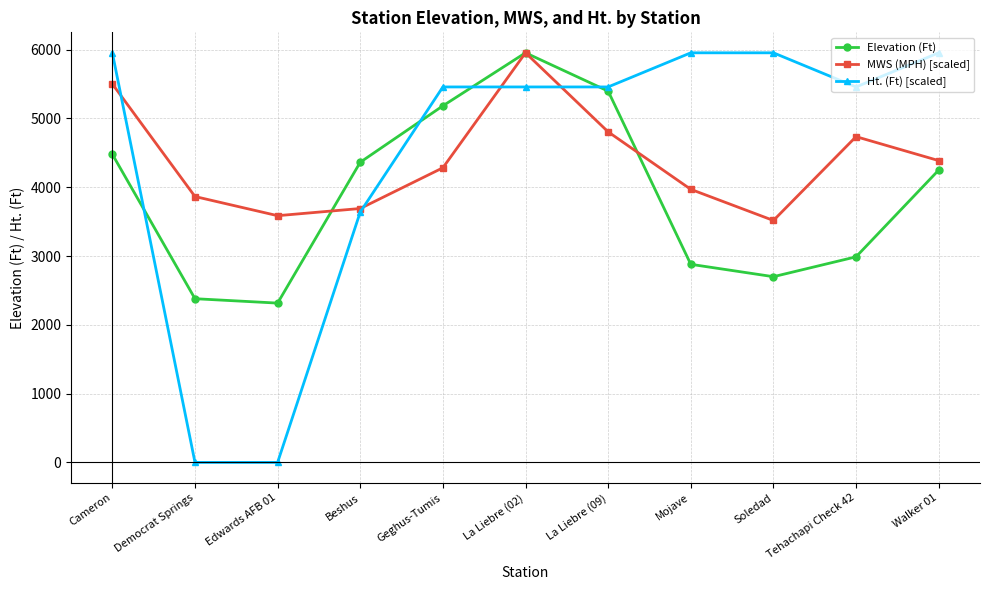

Reading right to left, extract all data points from this chart.

Elevation (Ft): Walker 01=4250.0	Tehachapi Check 42=2989.0	Soledad=2700.0	Mojave=2880.0	La Liebre (09)=5398.0	La Liebre (02)=5955.0	Geghus-Tumis=5184.0	Beshus=4364.0	Edwards AFB 01=2316.0	Democrat Springs=2380.0	Cameron=4480.0
MWS (MPH) [scaled]: Walker 01=4387.9	Tehachapi Check 42=4736.1	Soledad=3517.3	Mojave=3970.0	La Liebre (09)=4805.8	La Liebre (02)=5955.0	Geghus-Tumis=4283.4	Beshus=3691.4	Edwards AFB 01=3586.9	Democrat Springs=3865.5	Cameron=5502.3
Ht. (Ft) [scaled]: Walker 01=5955.0	Tehachapi Check 42=5458.8	Soledad=5955.0	Mojave=5955.0	La Liebre (09)=5458.8	La Liebre (02)=5458.8	Geghus-Tumis=5458.8	Beshus=3639.2	Edwards AFB 01=0.0	Democrat Springs=0.0	Cameron=5955.0